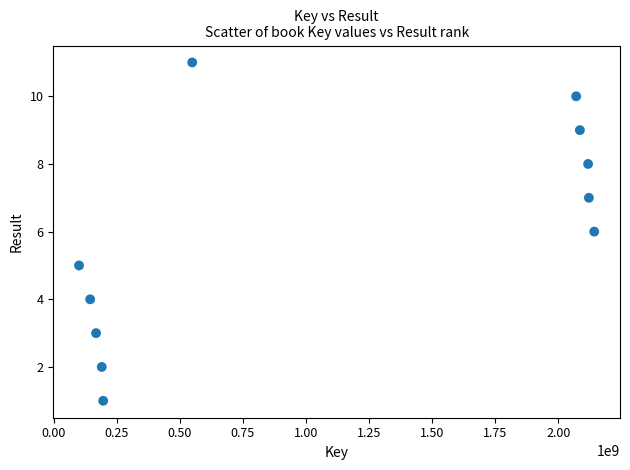

What is the average X value?

1080529717